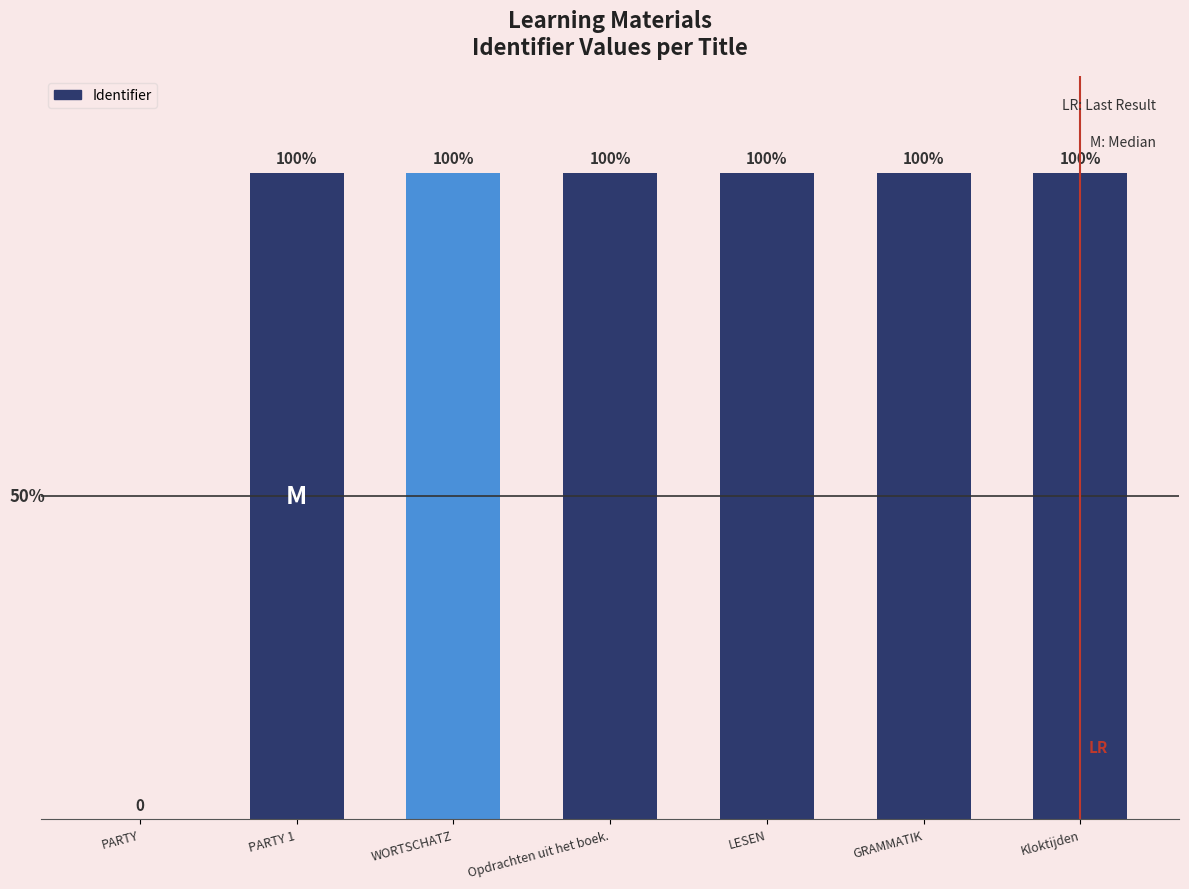

What is the label of the 6th bar from the left?

GRAMMATIK